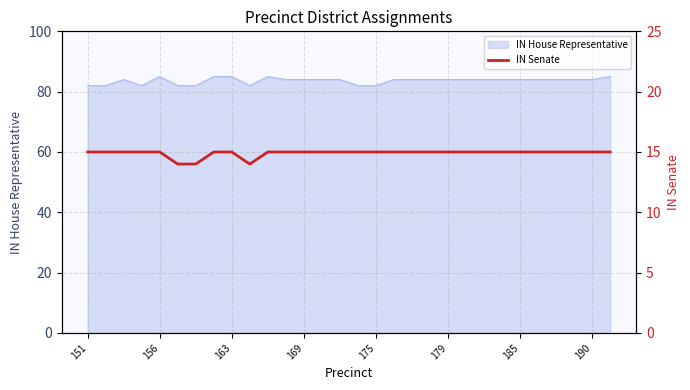

How many lines are shown in the chart?

1